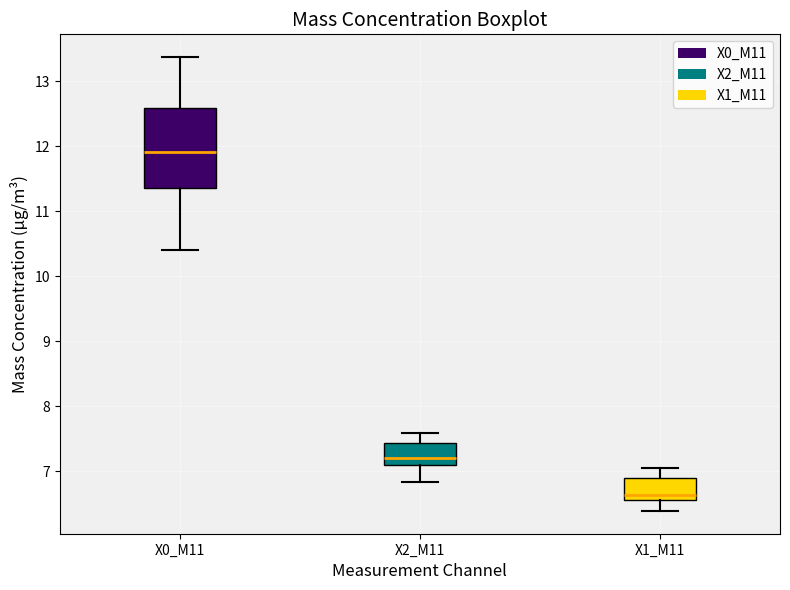

Reading left to right, read every box against the y-axis: the position of its median line, the range the box covers, and the ends of its whiskers. The values are not printed on the chart, so give them approximately, as read against the axis.

X0_M11: median 11.9, box 11.4 to 12.6, whiskers 10.4 to 13.4
X2_M11: median 7.2, box 7.1 to 7.4, whiskers 6.8 to 7.6
X1_M11: median 6.6 (just above the box's lower edge), box 6.6 to 6.9, whiskers 6.4 to 7.1